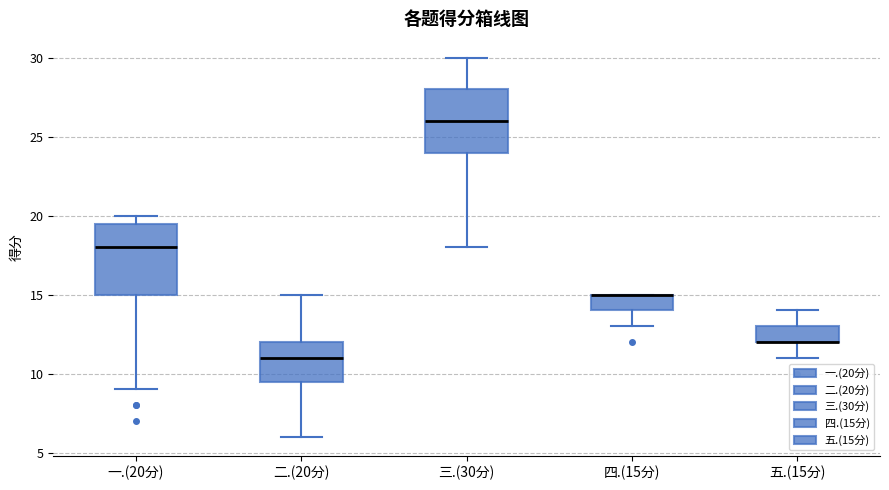

Reading left to right, transcribe this box plot: for each box, give where its median line is, the range the box spans, and where its two whiskers end, as read against the y-axis. The values are not printed on the chart, so give them approximately, as read against the axis.

一.(20分): median 18.0, box 15.0 to 19.5, whiskers 9.0 to 20.0
二.(20分): median 11.0, box 9.5 to 12.0, whiskers 6.0 to 15.0
三.(30分): median 26.0, box 24.0 to 28.0, whiskers 18.0 to 30.0
四.(15分): median 15.0 (drawn on the box's upper edge), box 14.0 to 15.0, whiskers 13.0 to 15.0
五.(15分): median 12.0 (drawn on the box's lower edge), box 12.0 to 13.0, whiskers 11.0 to 14.0